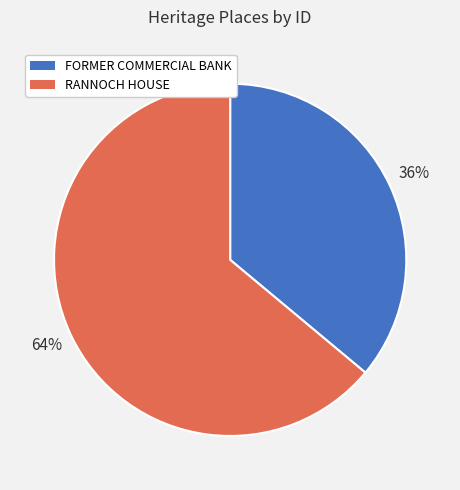

To the nearest percent, what portion does FORMER COMMERCIAL BANK represent?

36%